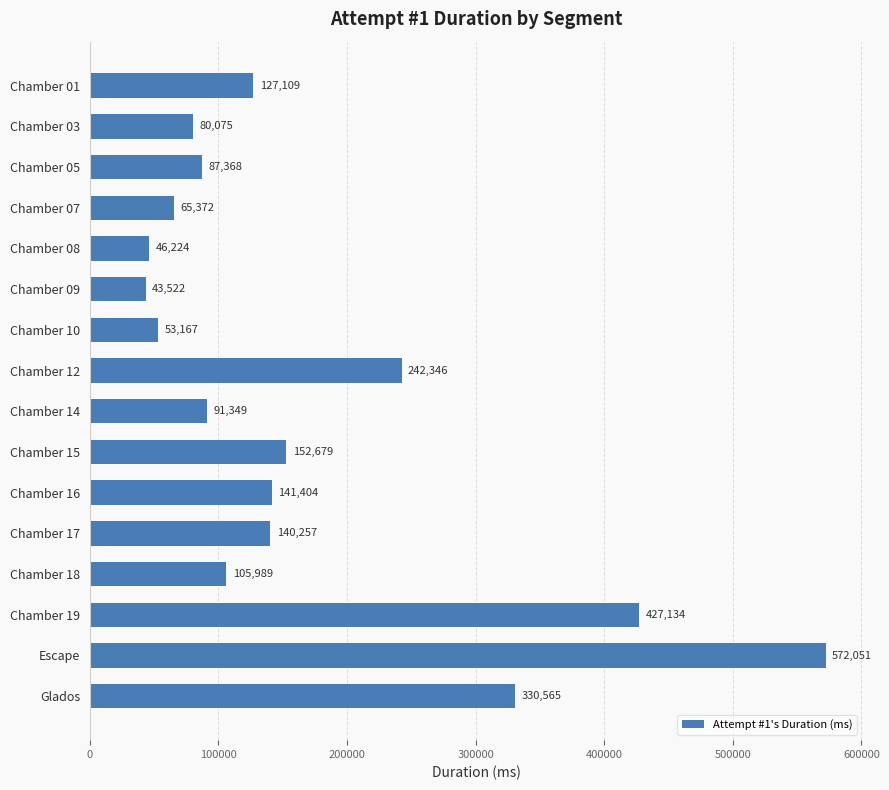

What is the sum of the values at Chamber 16 and Chamber 19?

568538